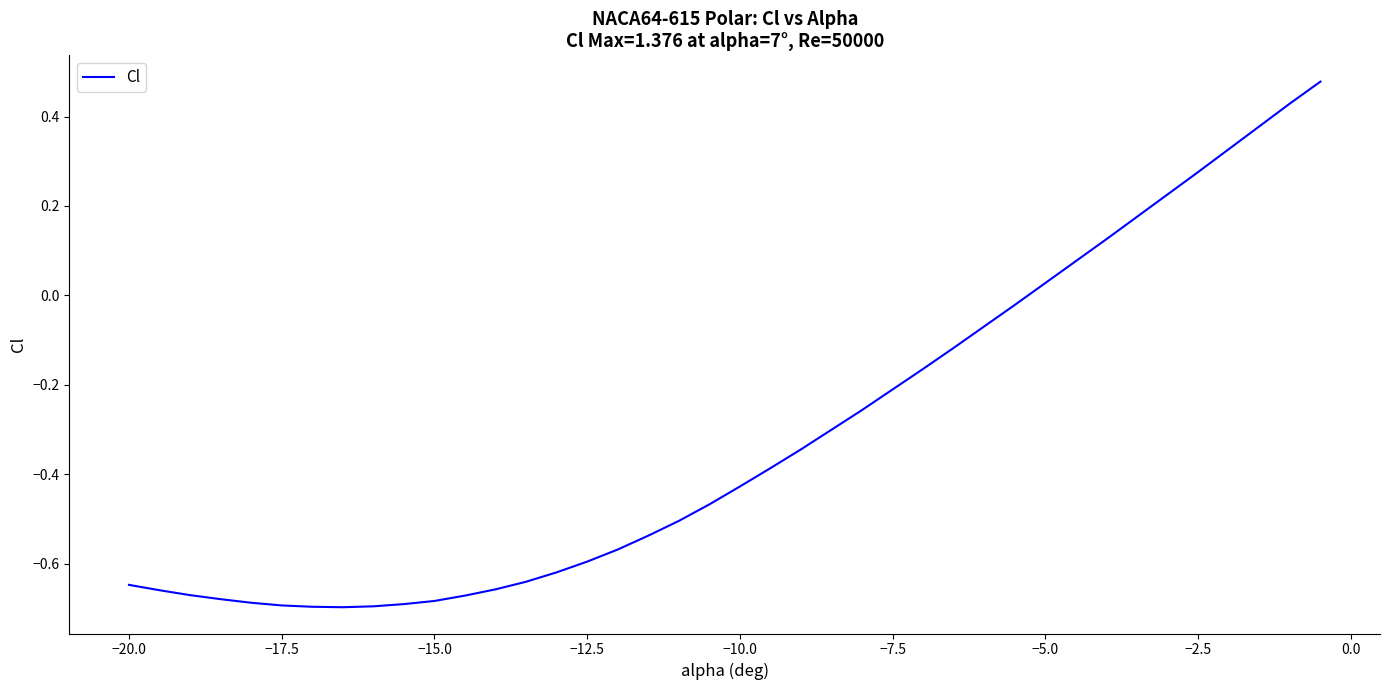

What is the difference between the maximum and minimum values?

1.2